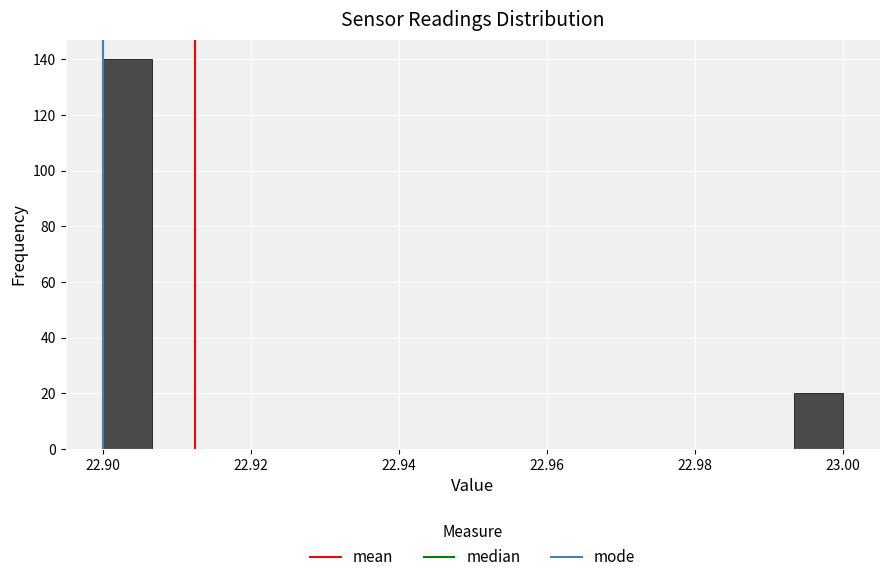

Around what value on the x-axis is the tallest bar? Give the approximate position of its centre, as read against the axis.

22.904